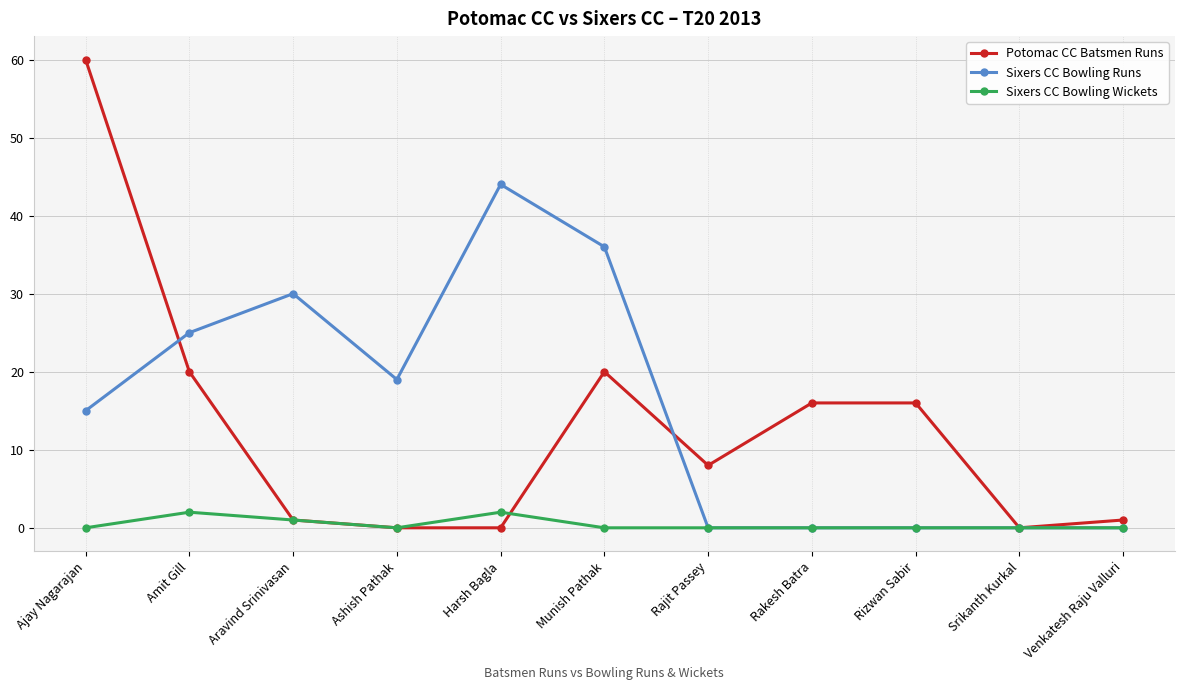

The value of Sixers CC Bowling Wickets at Venkatesh Raju Valluri is 0. True or false?

True